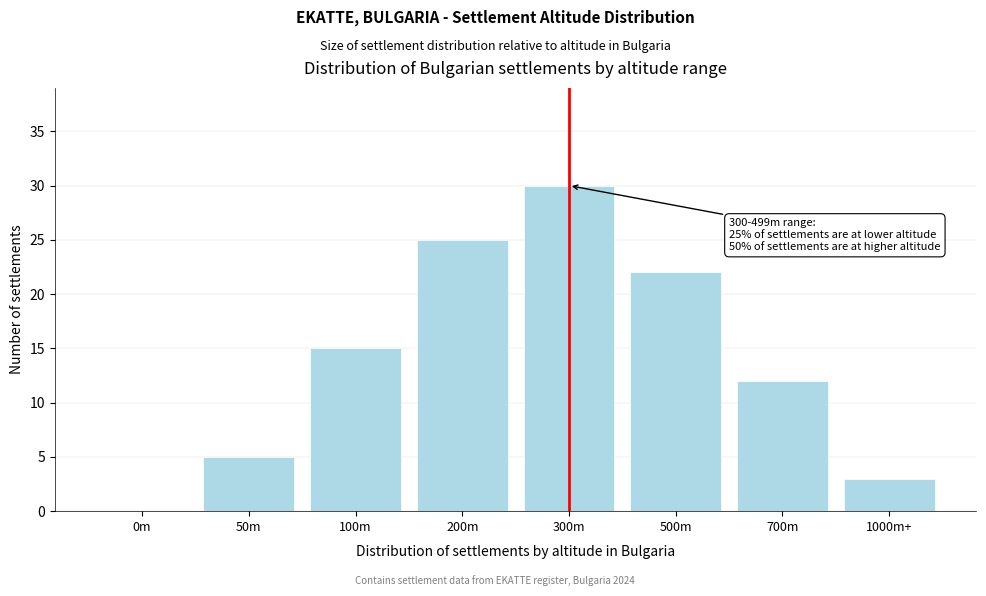

Reading left to right, transcribe all the data shown in this chart.

0m=0	50m=5	100m=15	200m=25	300m=30	500m=22	700m=12	1000m+=3